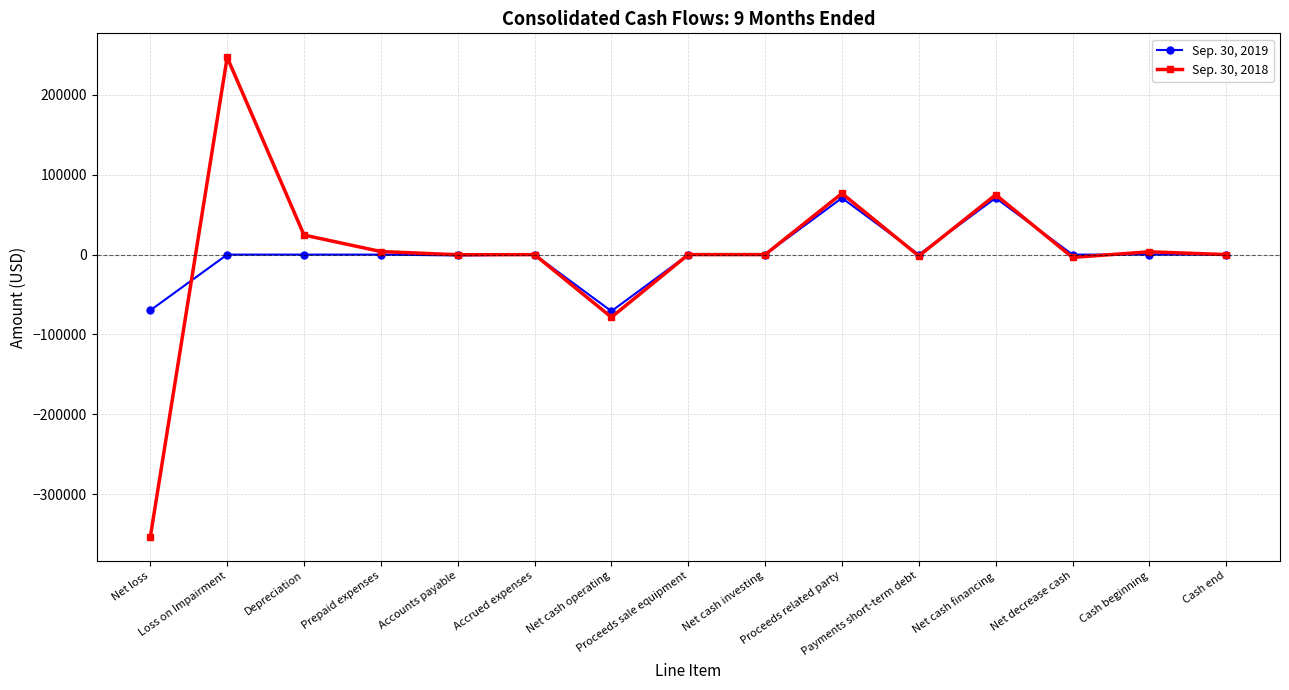

List the series in order of their overall mean, lowest first.

Sep. 30, 2018, Sep. 30, 2019